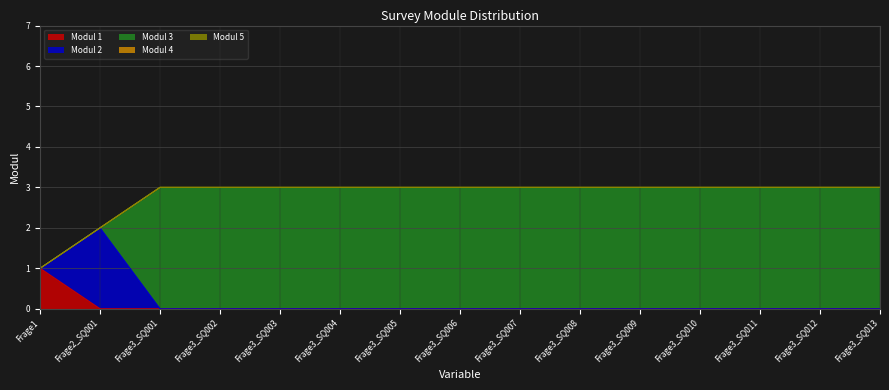

Rank the categories by Modul 5 value from lowest to highest.

Frage1, Frage2_SQ001, Frage3_SQ001, Frage3_SQ002, Frage3_SQ003, Frage3_SQ004, Frage3_SQ005, Frage3_SQ006, Frage3_SQ007, Frage3_SQ008, Frage3_SQ009, Frage3_SQ010, Frage3_SQ011, Frage3_SQ012, Frage3_SQ013